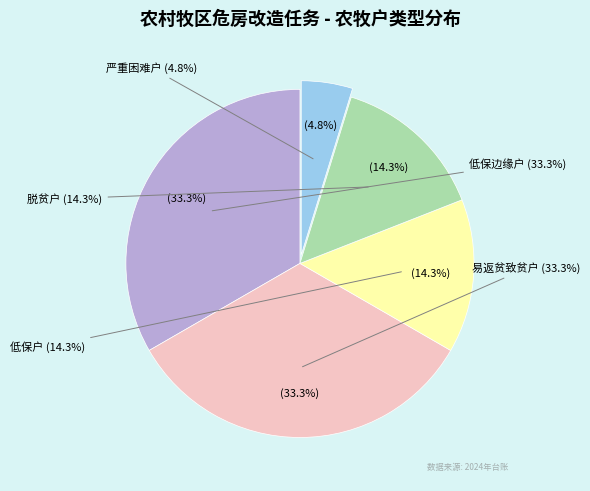

What percentage is NOT represented by 脱贫户?

85.7%